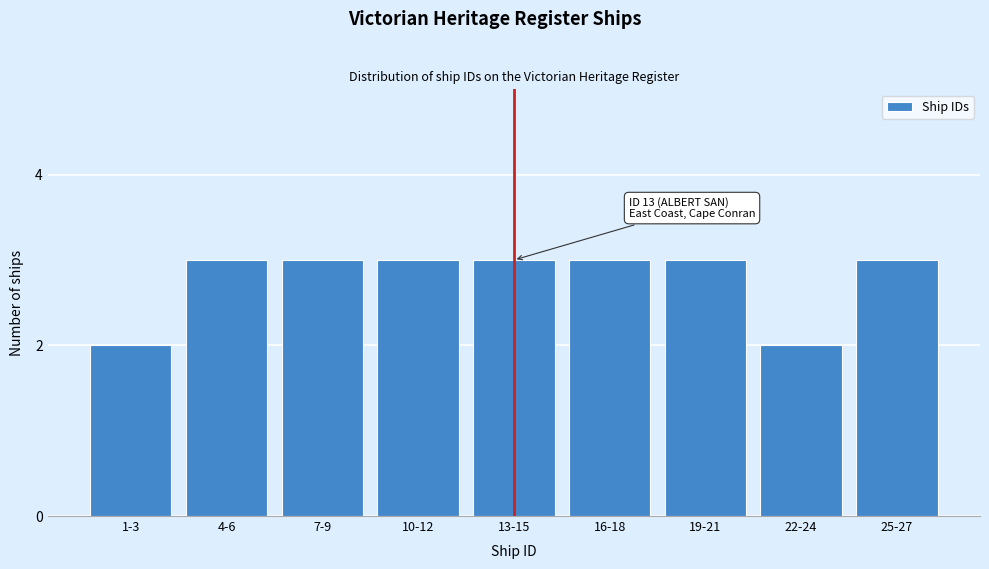

Reading left to right, extract all data points from this chart.

2	3	3	3	3	3	3	2	3